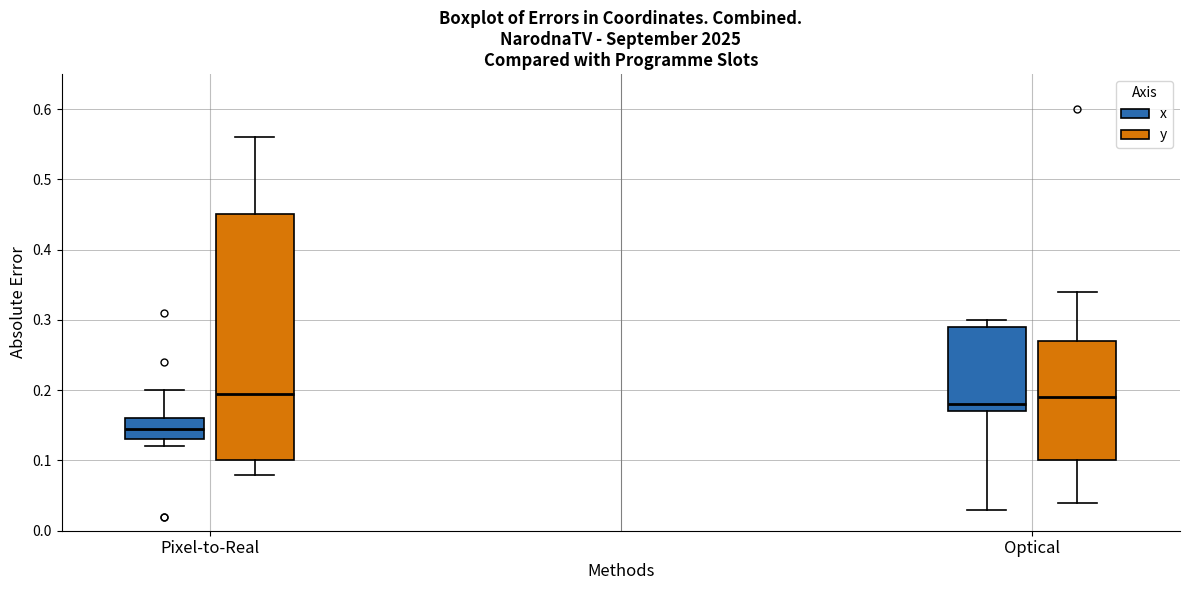

Which box's median line is the lowest?

Pixel-to-Real (x)